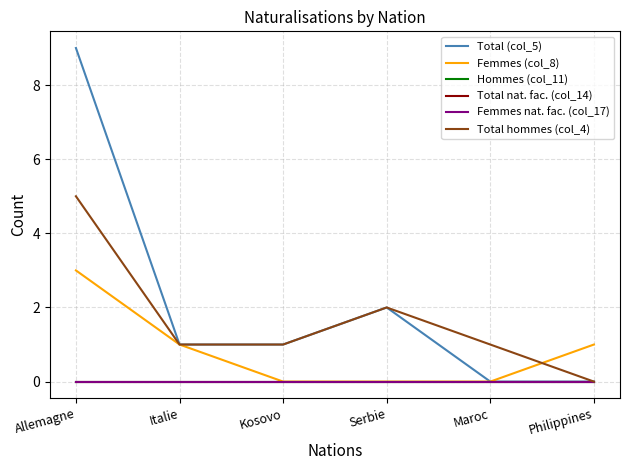

Reading left to right, transcribe all the data shown in this chart.

Total (col_5): Allemagne=9	Italie=1	Kosovo=1	Serbie=2	Maroc=0	Philippines=0
Femmes (col_8): Allemagne=3	Italie=1	Kosovo=0	Serbie=0	Maroc=0	Philippines=1
Hommes (col_11): Allemagne=0	Italie=0	Kosovo=0	Serbie=0	Maroc=0	Philippines=0
Total nat. fac. (col_14): Allemagne=0	Italie=0	Kosovo=0	Serbie=0	Maroc=0	Philippines=0
Femmes nat. fac. (col_17): Allemagne=0	Italie=0	Kosovo=0	Serbie=0	Maroc=0	Philippines=0
Total hommes (col_4): Allemagne=5	Italie=1	Kosovo=1	Serbie=2	Maroc=1	Philippines=0